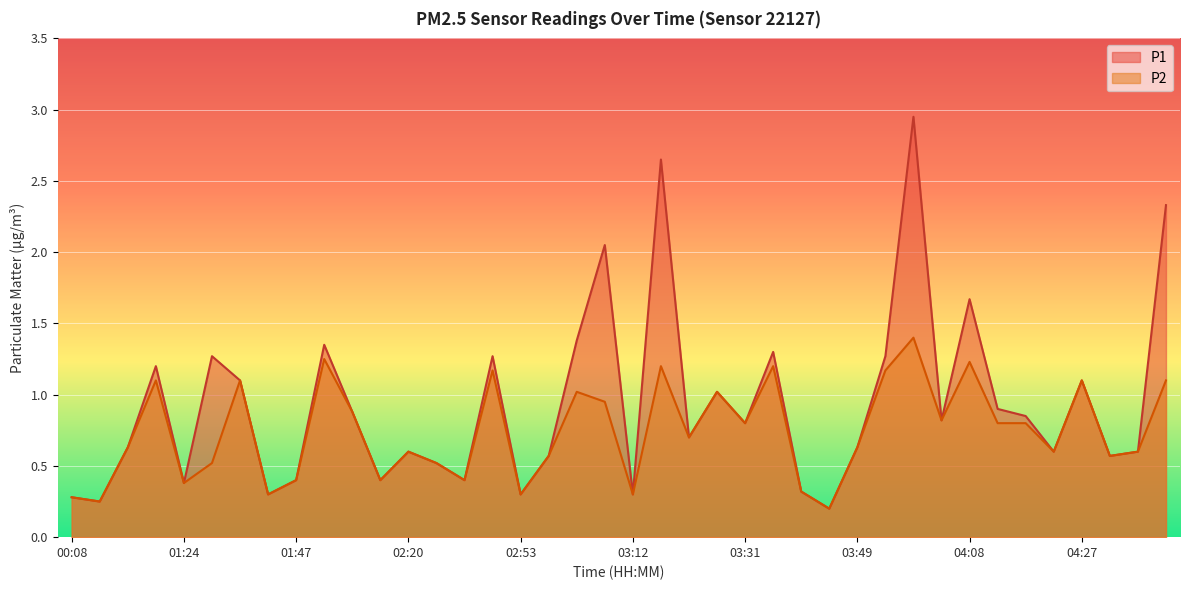

What is the difference between the P2 values at 03:59 and 01:33?

0.9